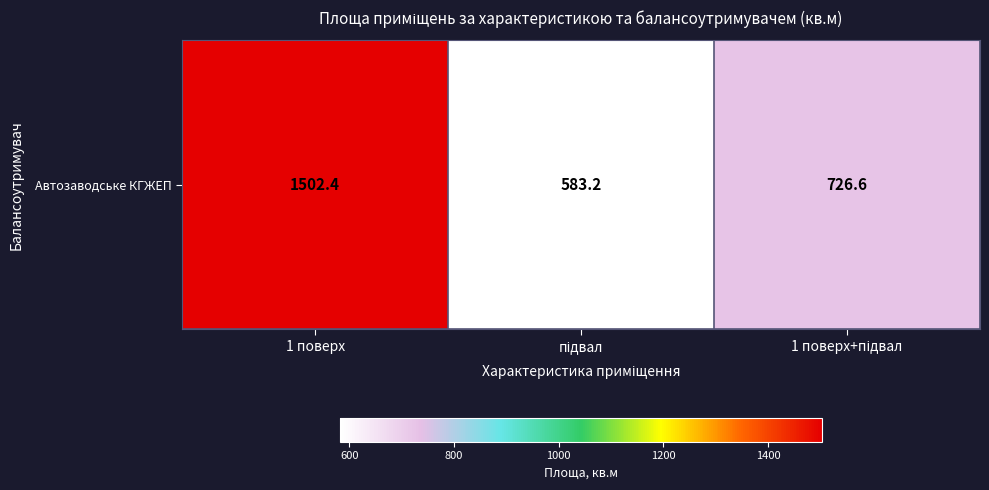

Rank the categories by value from highest to lowest.

1 поверх, 1 поверх+підвал, підвал